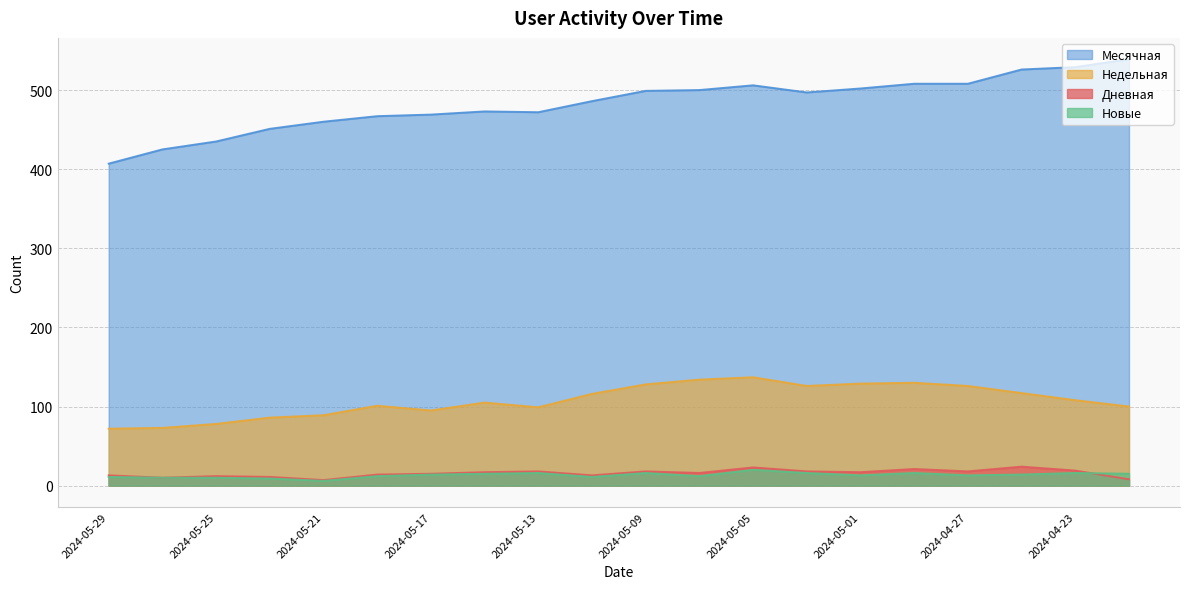

Count the number of data series in this chart.

4